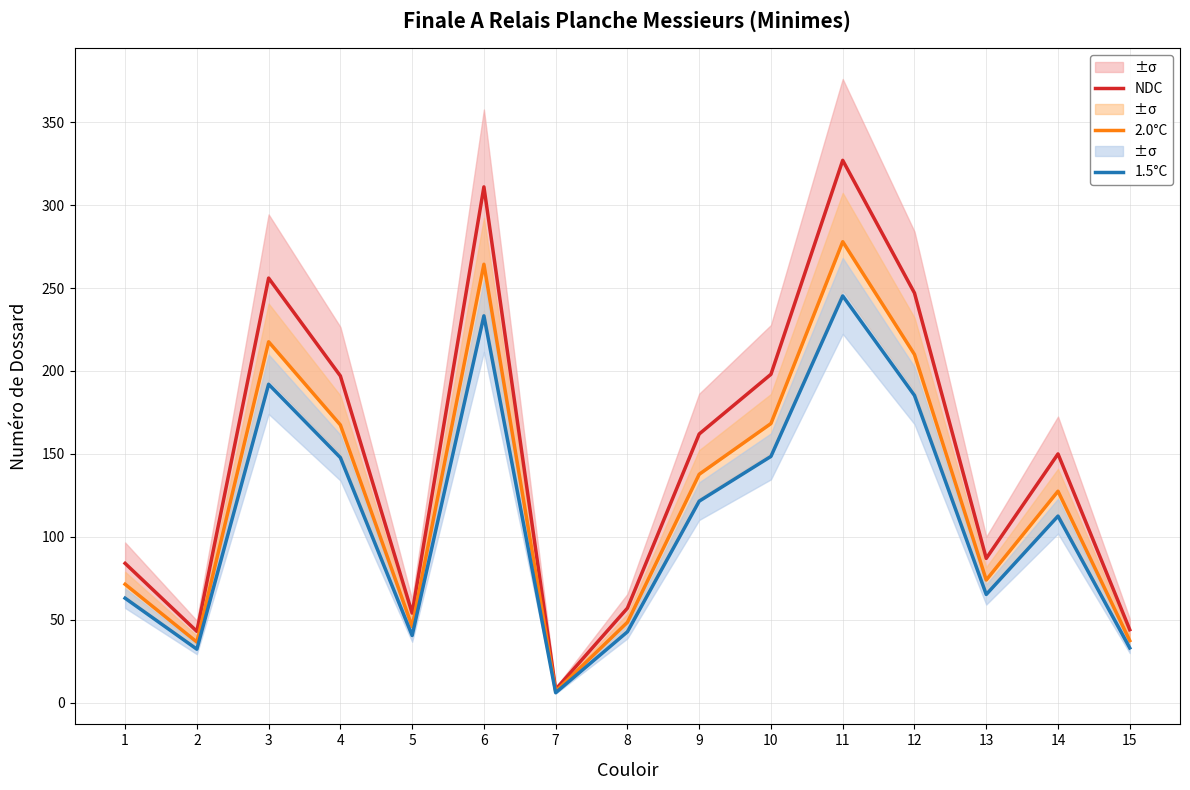

At which label does 1.5°C reach its peak?

11